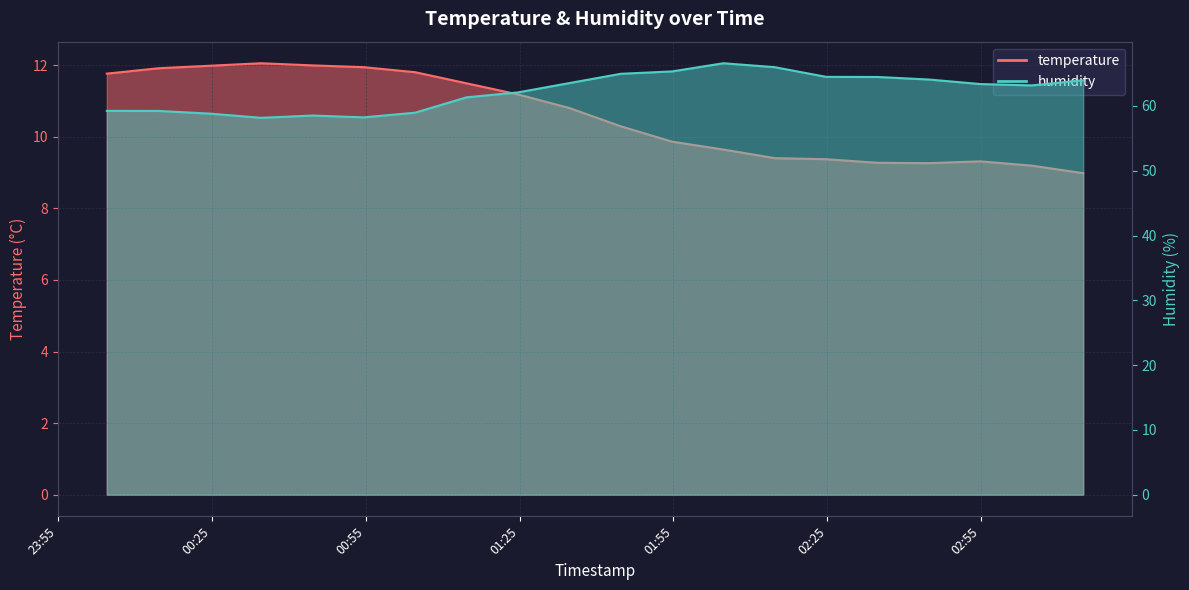

Where is temperature nearest to the value 10?

2023-04-24T01:54:45